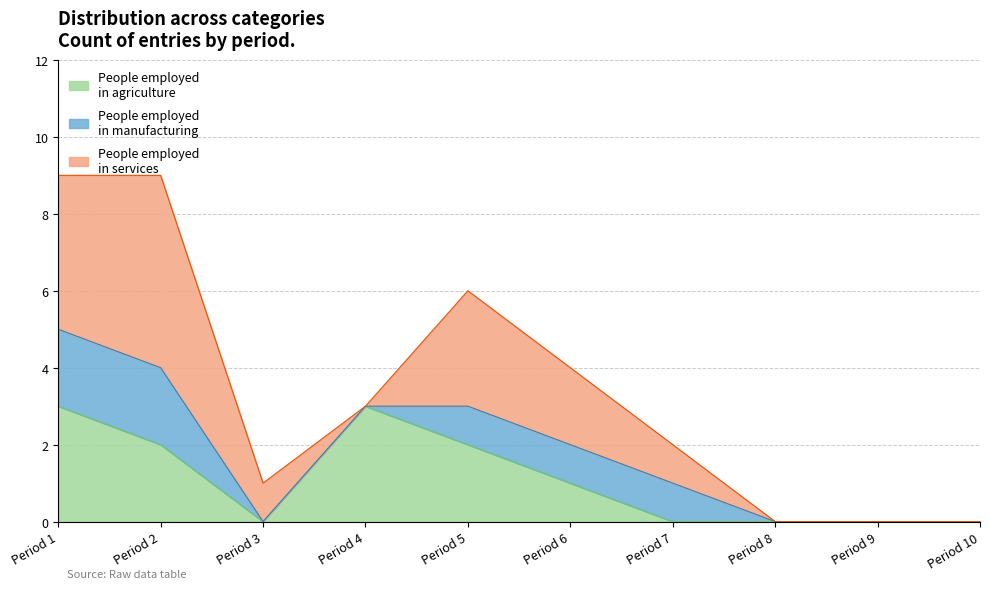

What is the difference between the highest and lowest values at 6?

1